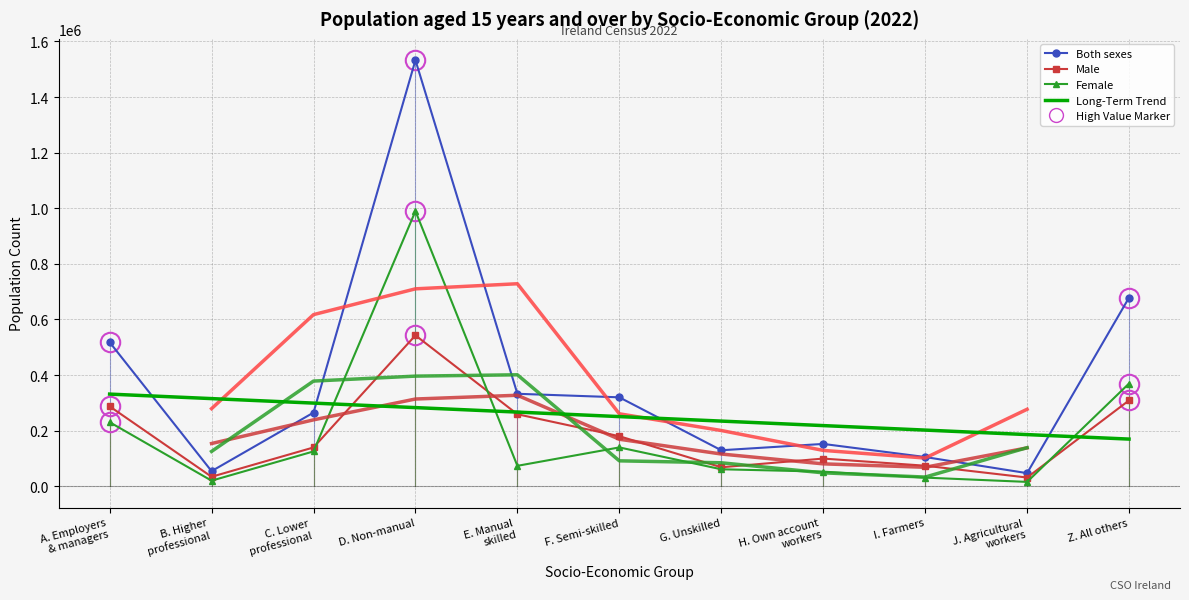

Between B. Higher
professional and A. Employers
& managers, which is larger?

A. Employers
& managers